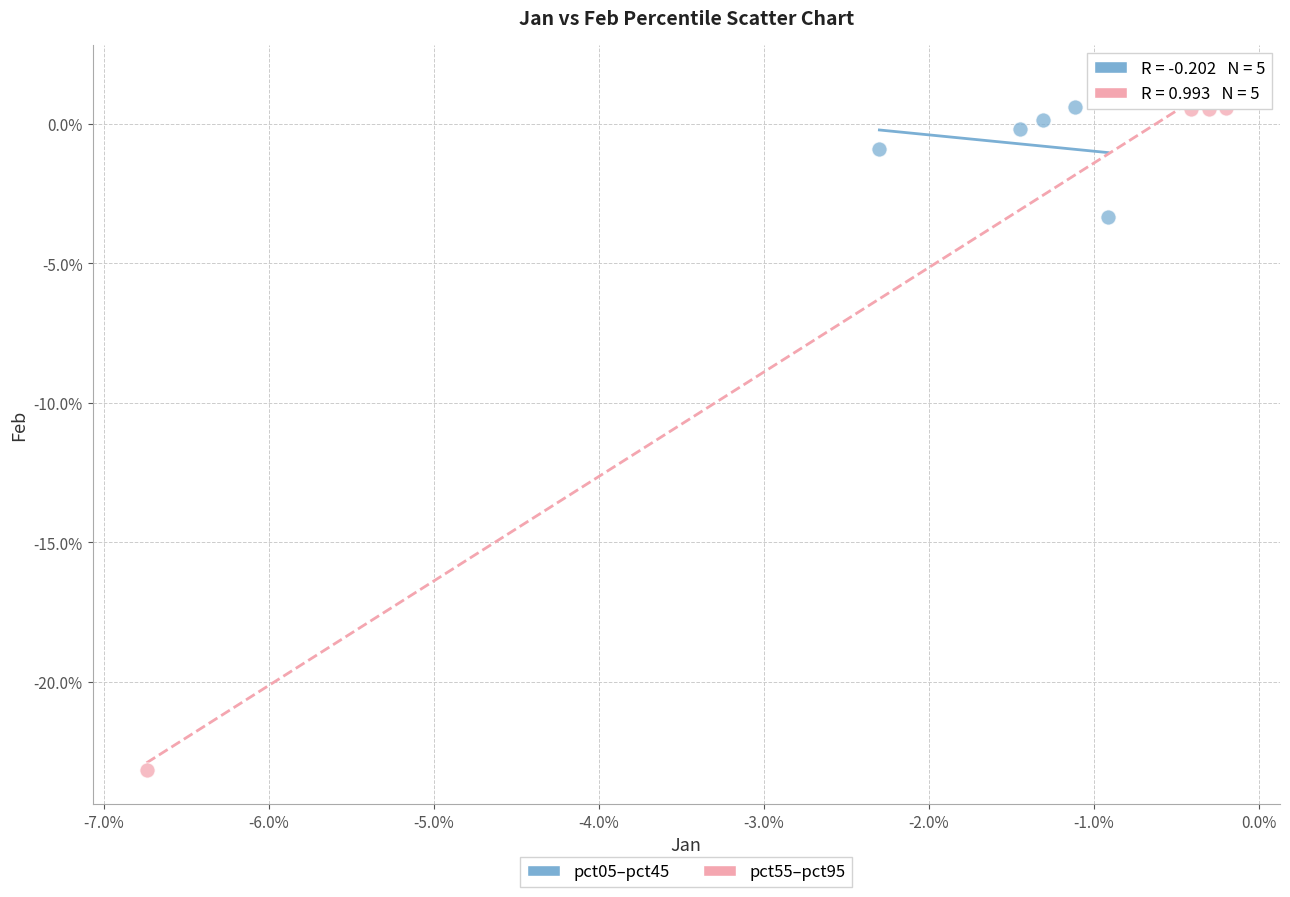

Which series reaches the maximum Y coordinate?

pct55–pct95